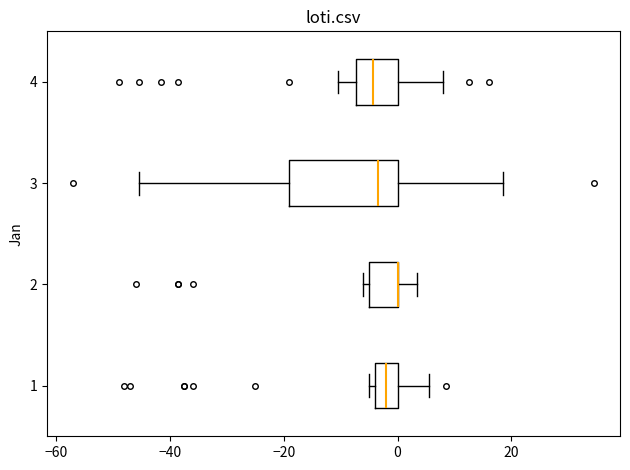

Reading bottom to top, transcribe this box plot: for each box, give where its median line is, the range the box spans, and where its two whiskers end, as read against the x-axis. The values are not printed on the chart, so give them approximately, as read against the axis.

1: median -2, box -4 to 0, whiskers -4 (just left of the box's left edge) to 6
2: median 0 (drawn on the box's right edge), box -4 to 0, whiskers -6 to 4
3: median -4, box -18 to 0, whiskers -46 to 18
4: median -4, box -8 to 0, whiskers -10 to 8